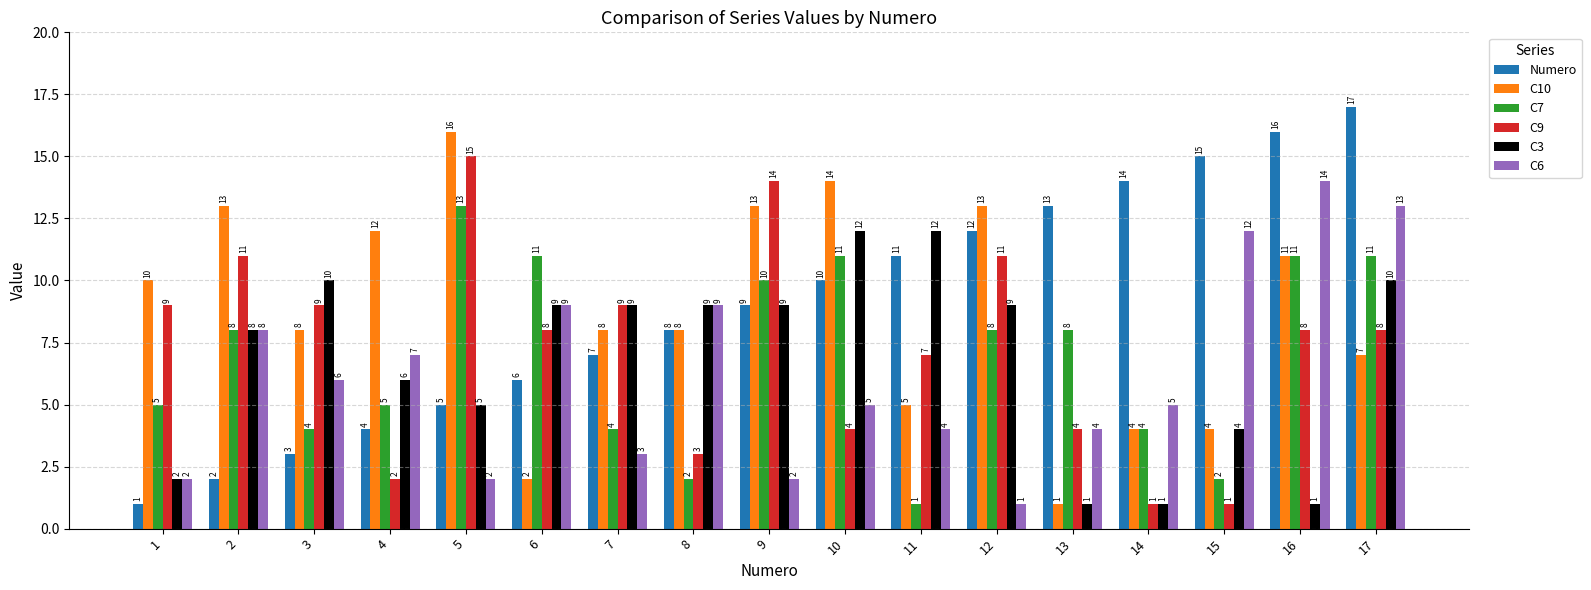

At which label does C10 reach its peak?

5